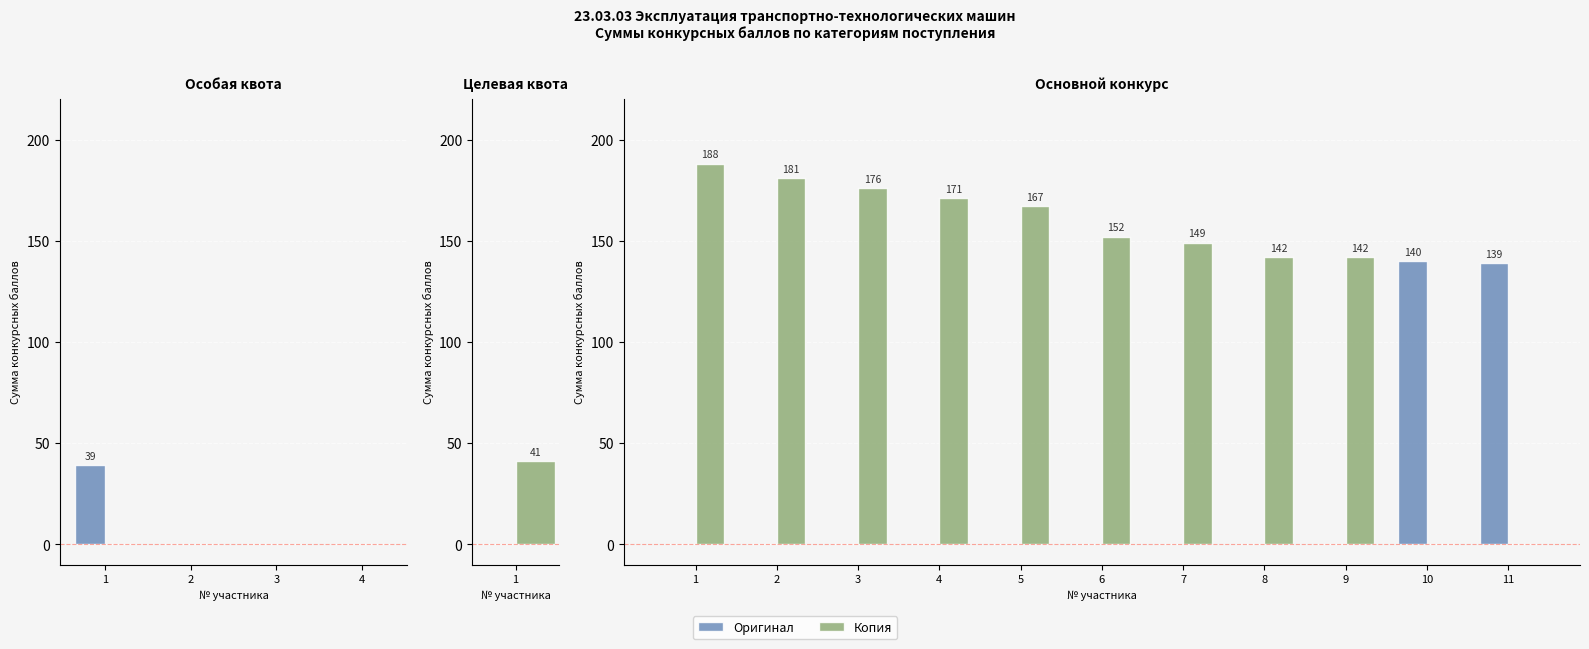

At which category is the sum across all series the highest?

1